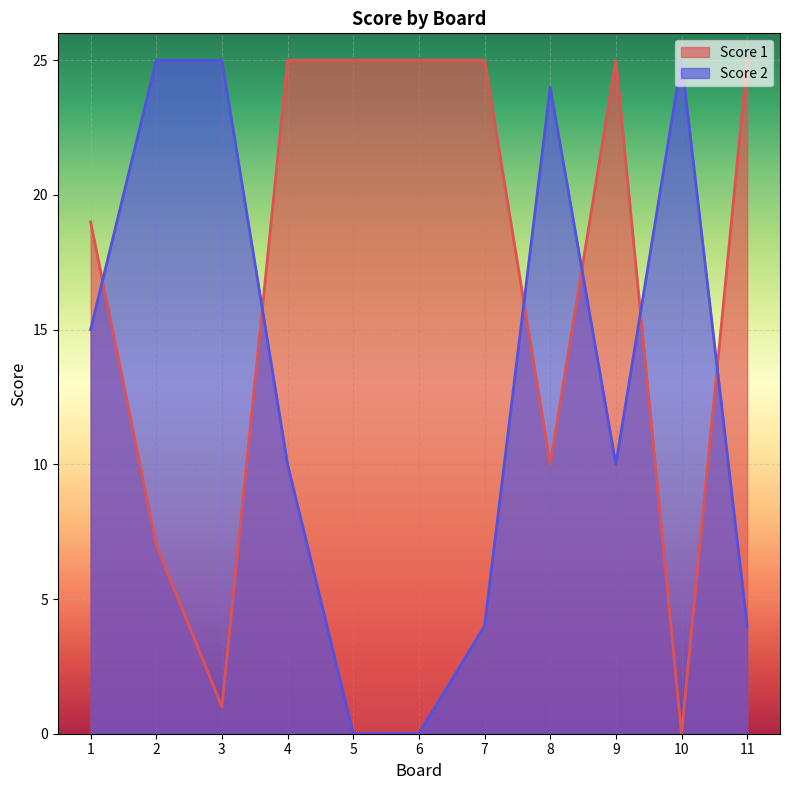

Is it true that Score 2 equals 10 at 9?

True